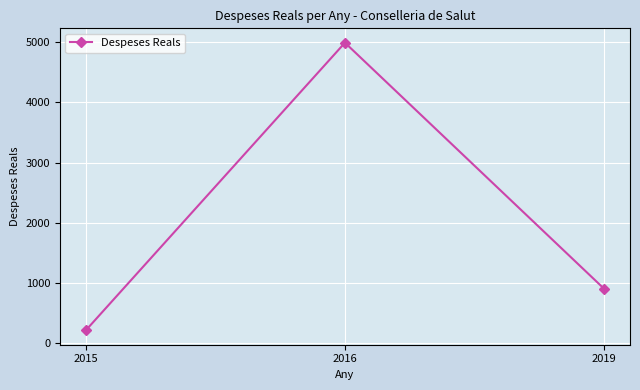

Count the number of data series in this chart.

1